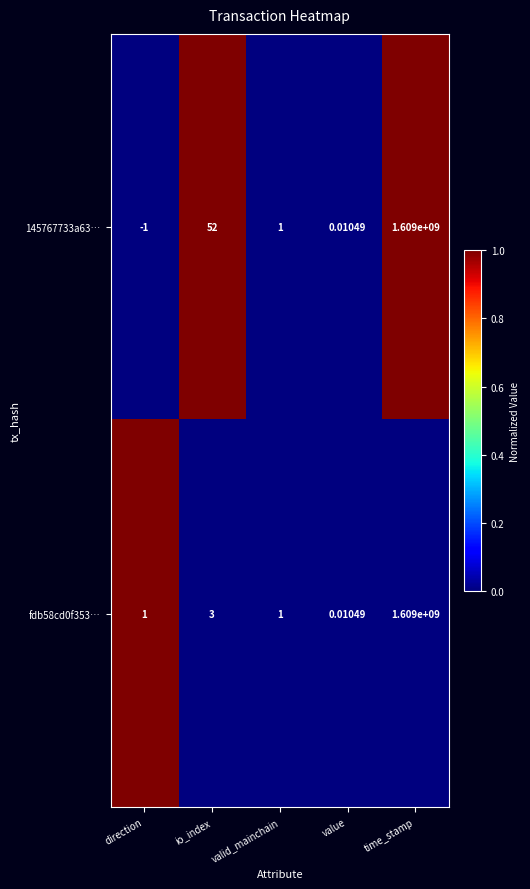

Where is 145767733a63… nearest to the value 804499999?

io_index